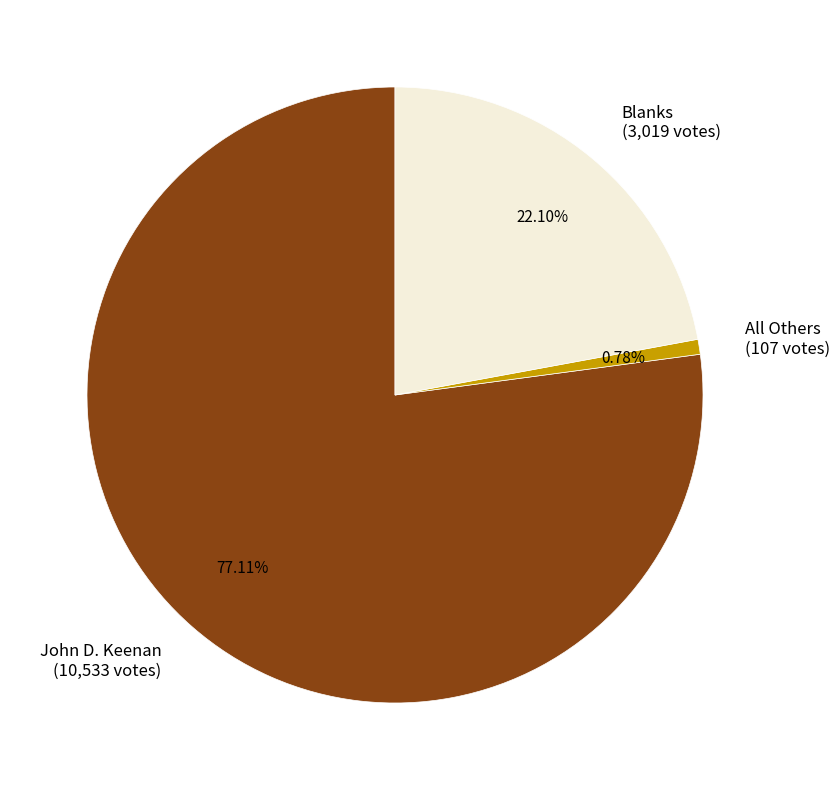

How many slices are in this pie chart?

3